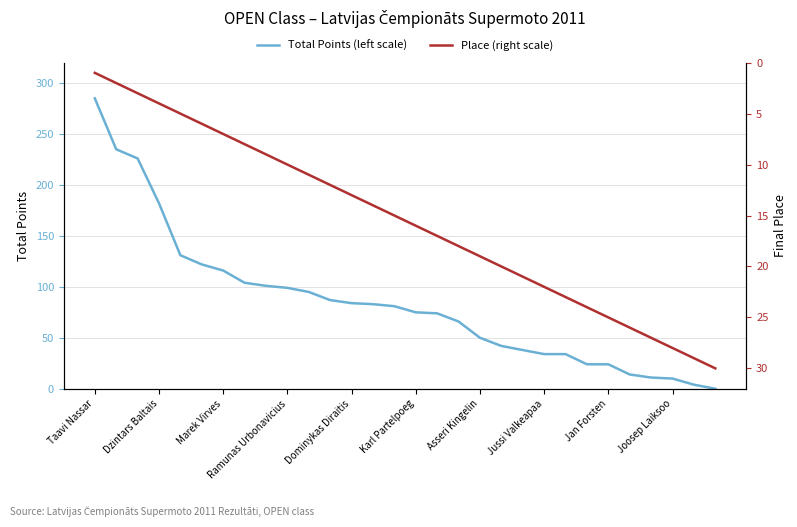

At which label does Total Points (left scale) reach its peak?

Taavi Nassar